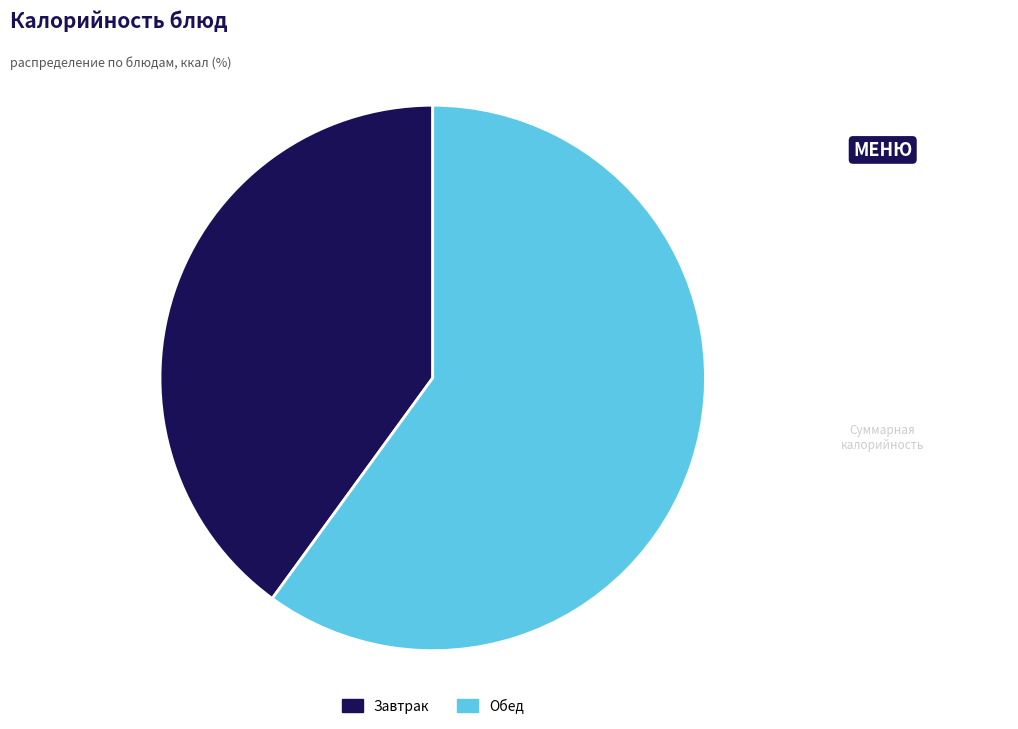

Does any single category account for the majority?

Yes